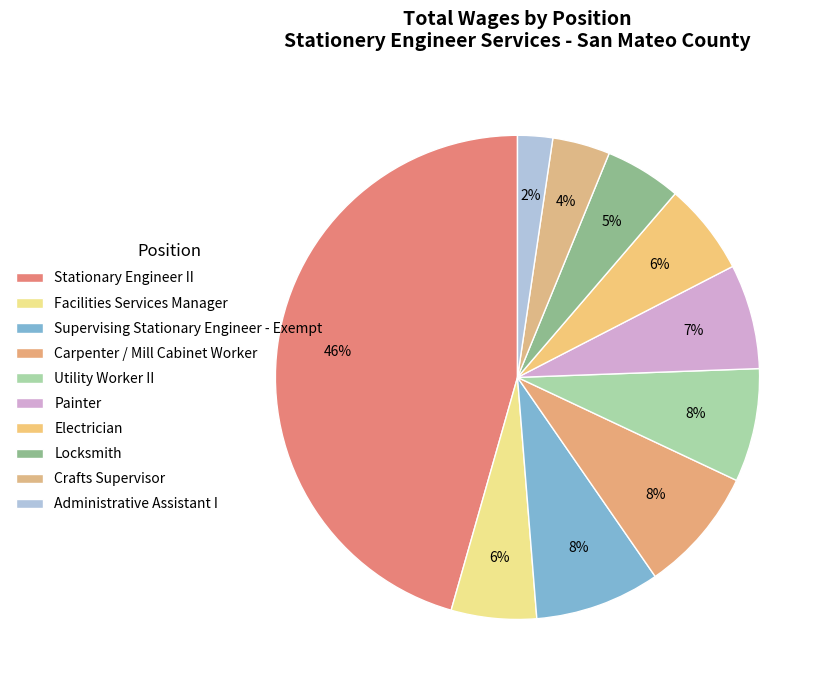

Is it true that Crafts Supervisor is 1% of the pie?

False